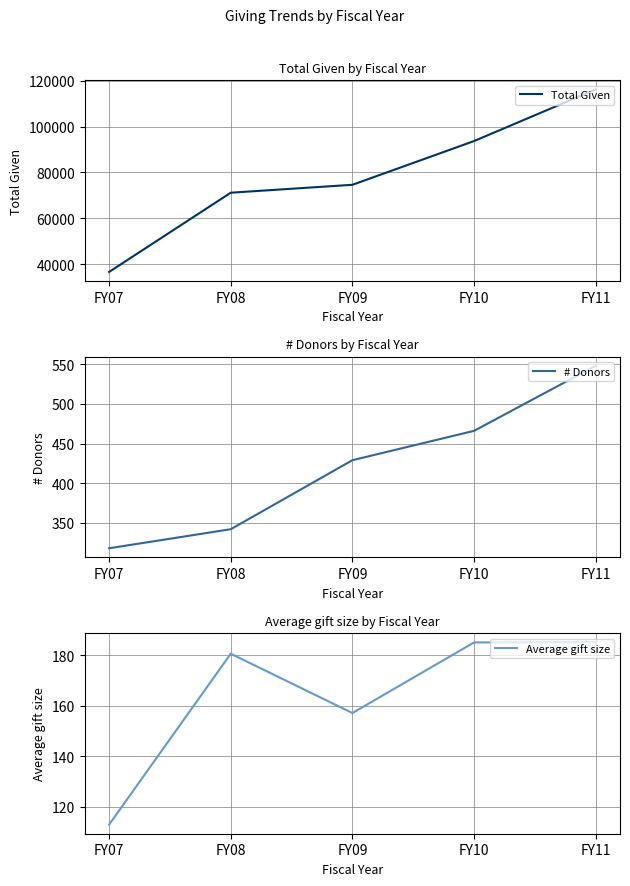

What is the lowest value of the Total Given series?

36670.2